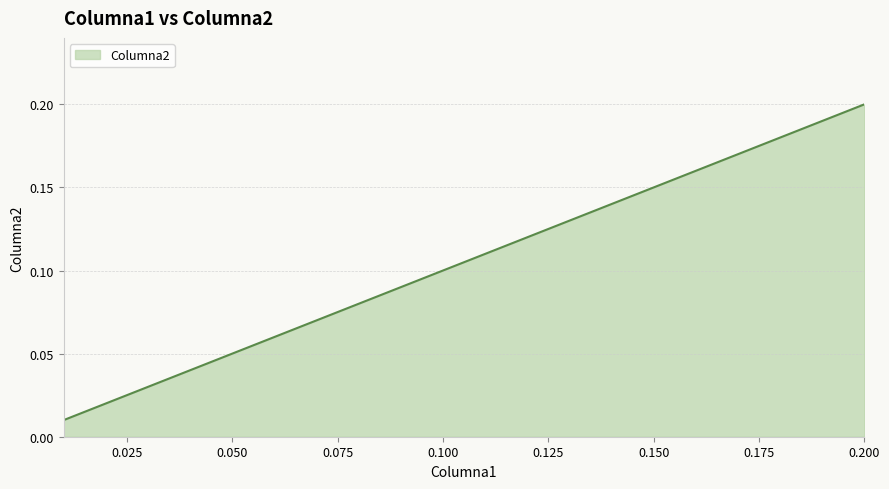

True or false: there are more than 0 points higher than both neighbors.

False